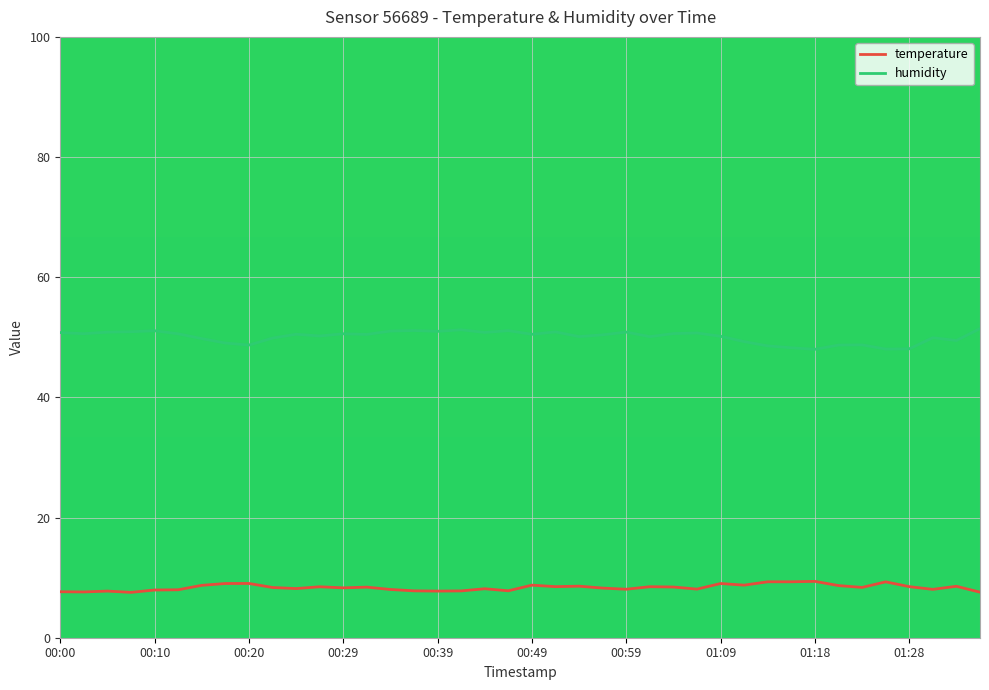

Which series has the largest range (max minus min)?

humidity